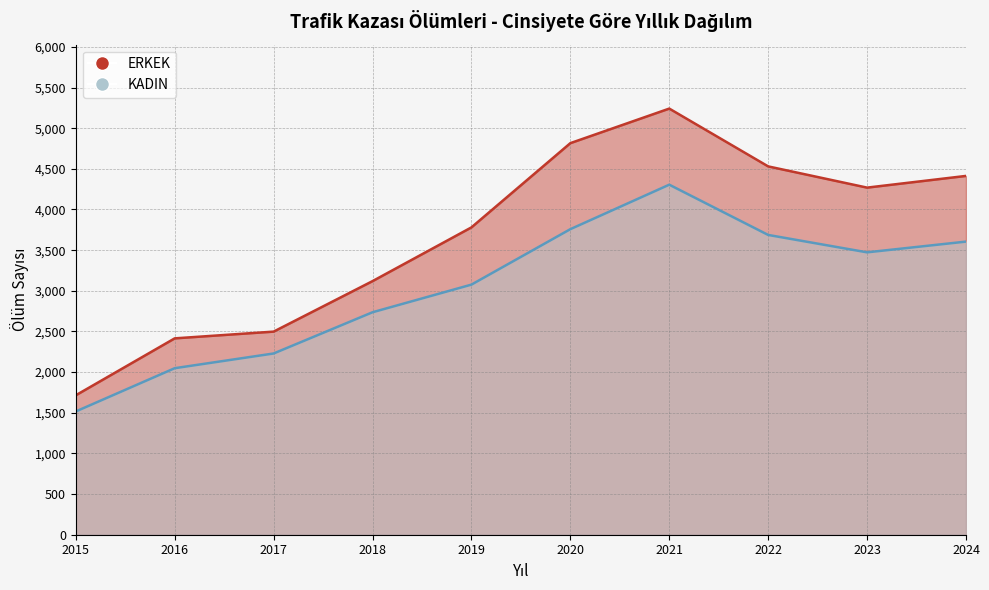

Which series has the widest spread of values?

ERKEK